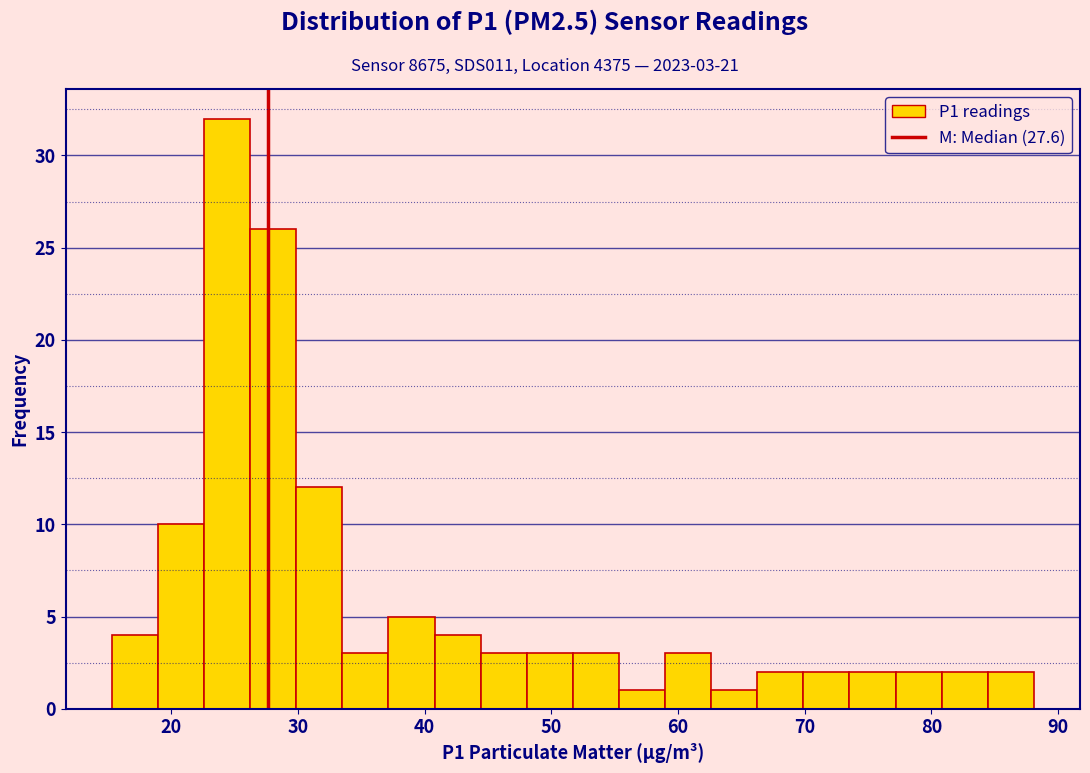

Read against the x-axis, roughly where is the centre of the tallest bar?

24